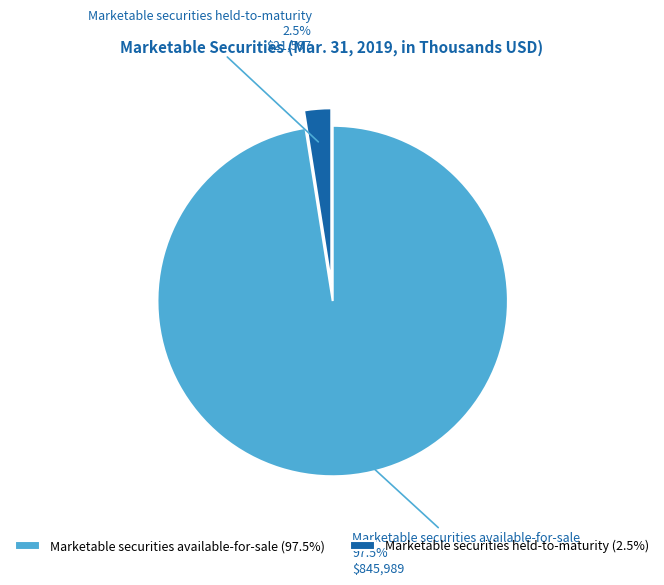

Does any single category account for the majority?

Yes